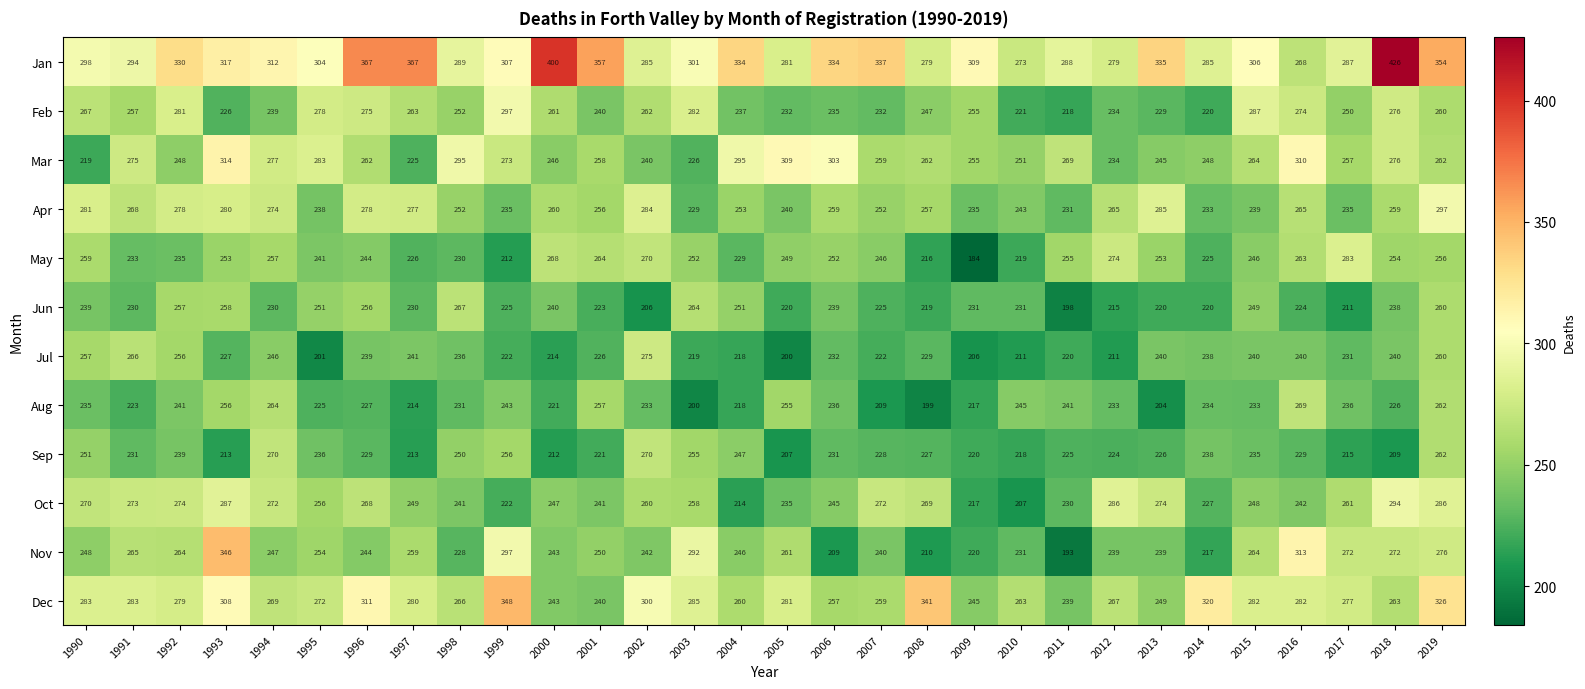

Rank the series at 2008 from highest to lowest value.

Dec, Jan, Oct, Mar, Apr, Feb, Jul, Sep, Jun, May, Nov, Aug